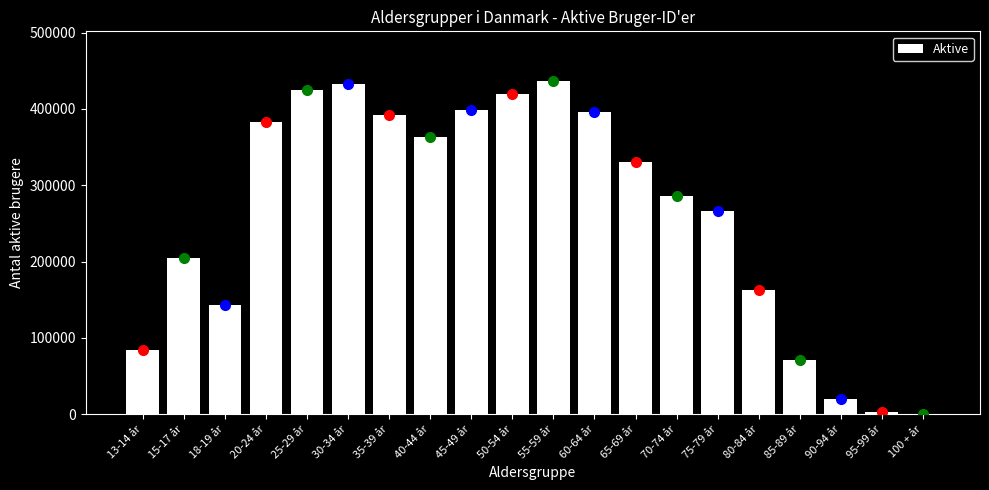

Reading left to right, list all the values displayed in this chart.

13-14 år=84608	15-17 år=204648	18-19 år=142816	20-24 år=382900	25-29 år=425423	30-34 år=433278	35-39 år=391447	40-44 år=362825	45-49 år=398777	50-54 år=419556	55-59 år=436320	60-64 år=395665	65-69 år=330594	70-74 år=286510	75-79 år=266642	80-84 år=162719	85-89 år=71454	90-94 år=20101	95-99 år=3425	100 + år=282